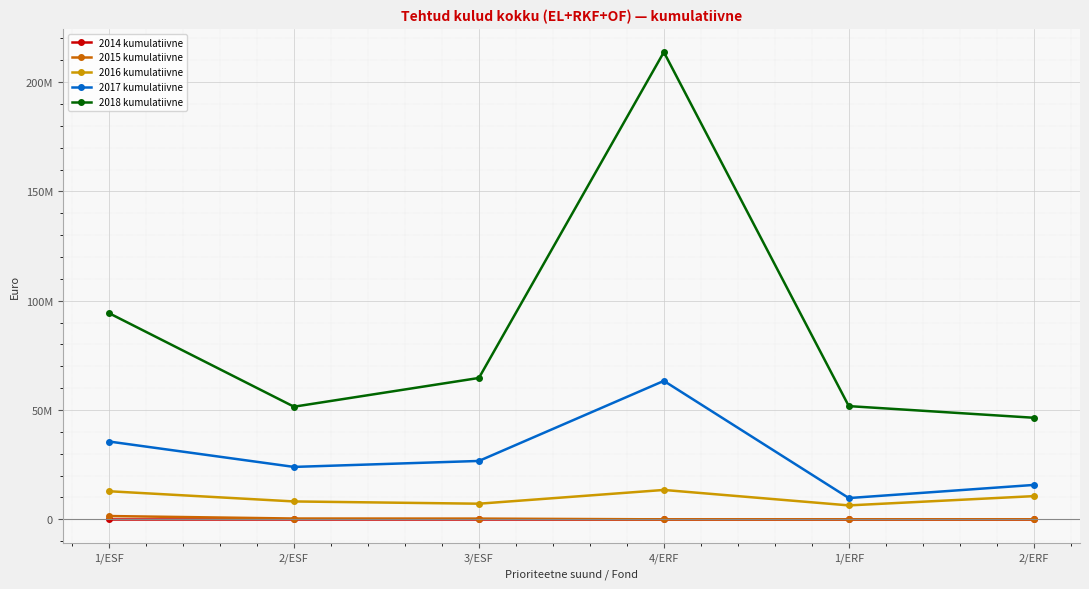

What are all the series names shown in the legend?

2014 kumulatiivne, 2015 kumulatiivne, 2016 kumulatiivne, 2017 kumulatiivne, 2018 kumulatiivne